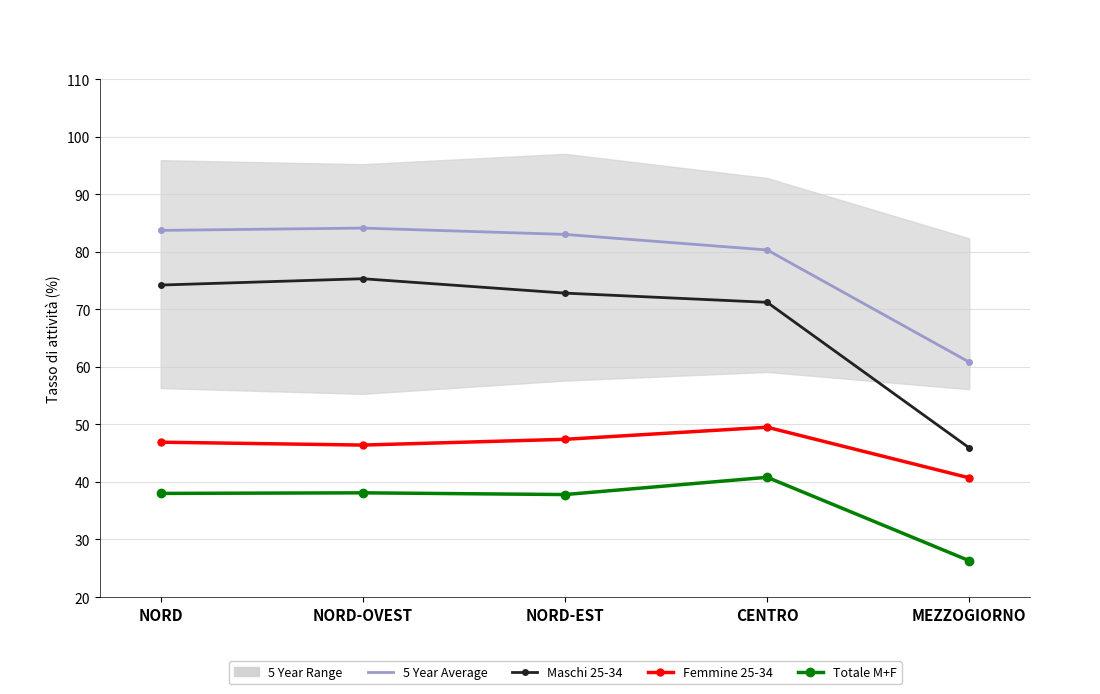

Which label corresponds to the smallest value in the chart?

MEZZOGIORNO